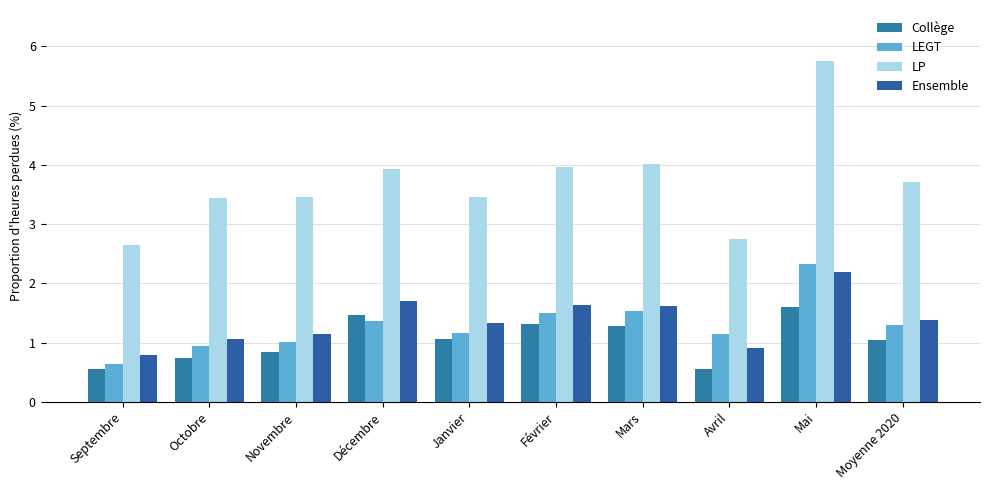

How many distinct data groups are displayed?

4